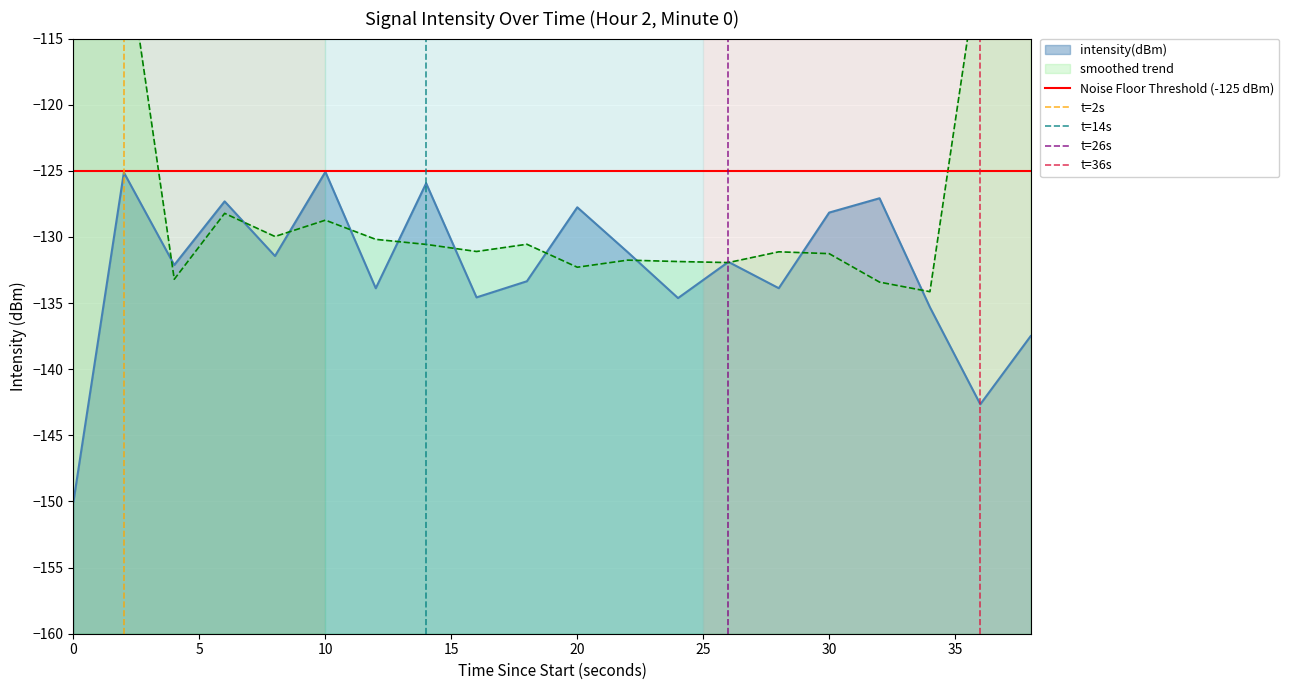

What is the maximum value for intensity(dBm)?

-125.1